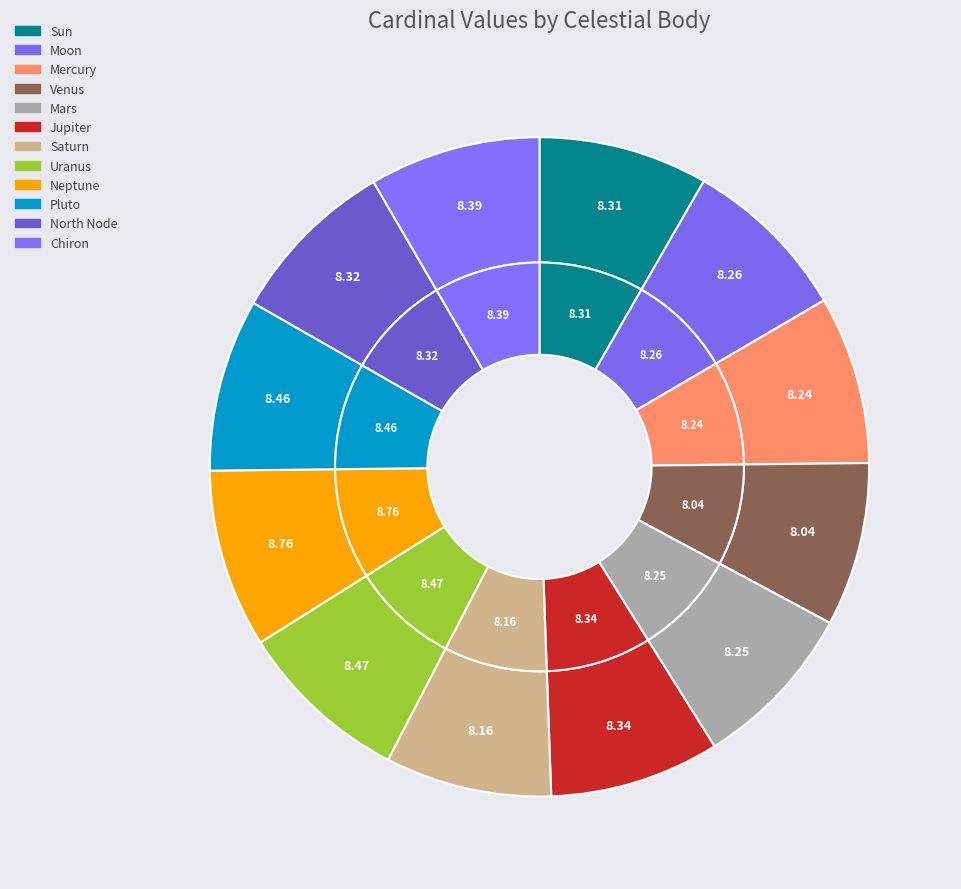

Which slice is the smallest?

Venus